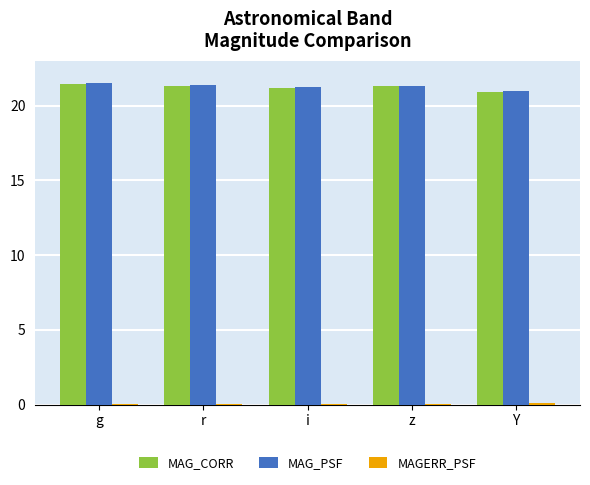

At which label does MAG_PSF first exceed 21?

g